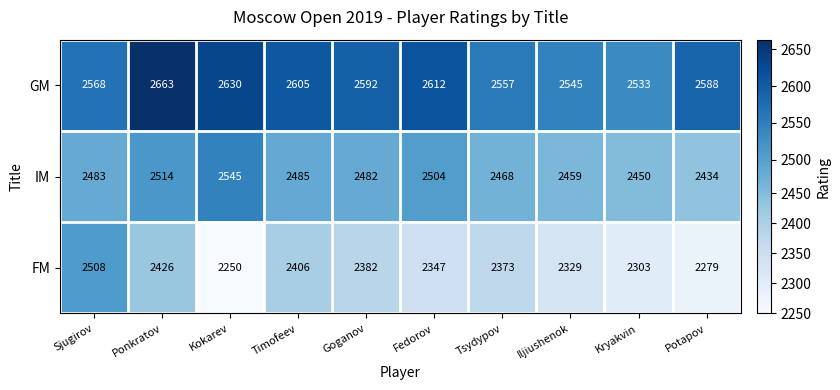

How many data points does each series have?

10